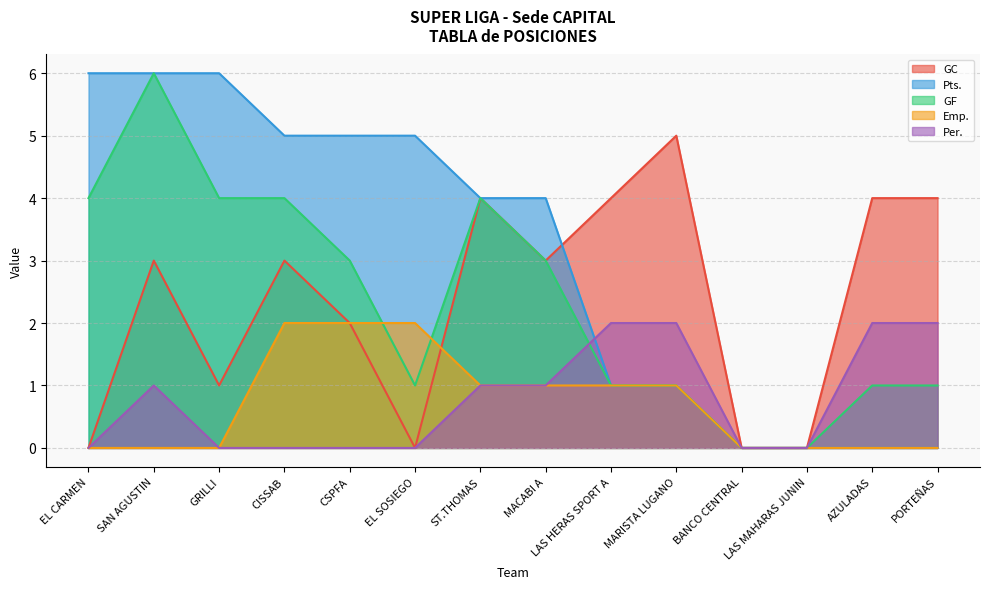

Is it true that GF equals 1 at LAS HERAS SPORT A?

True